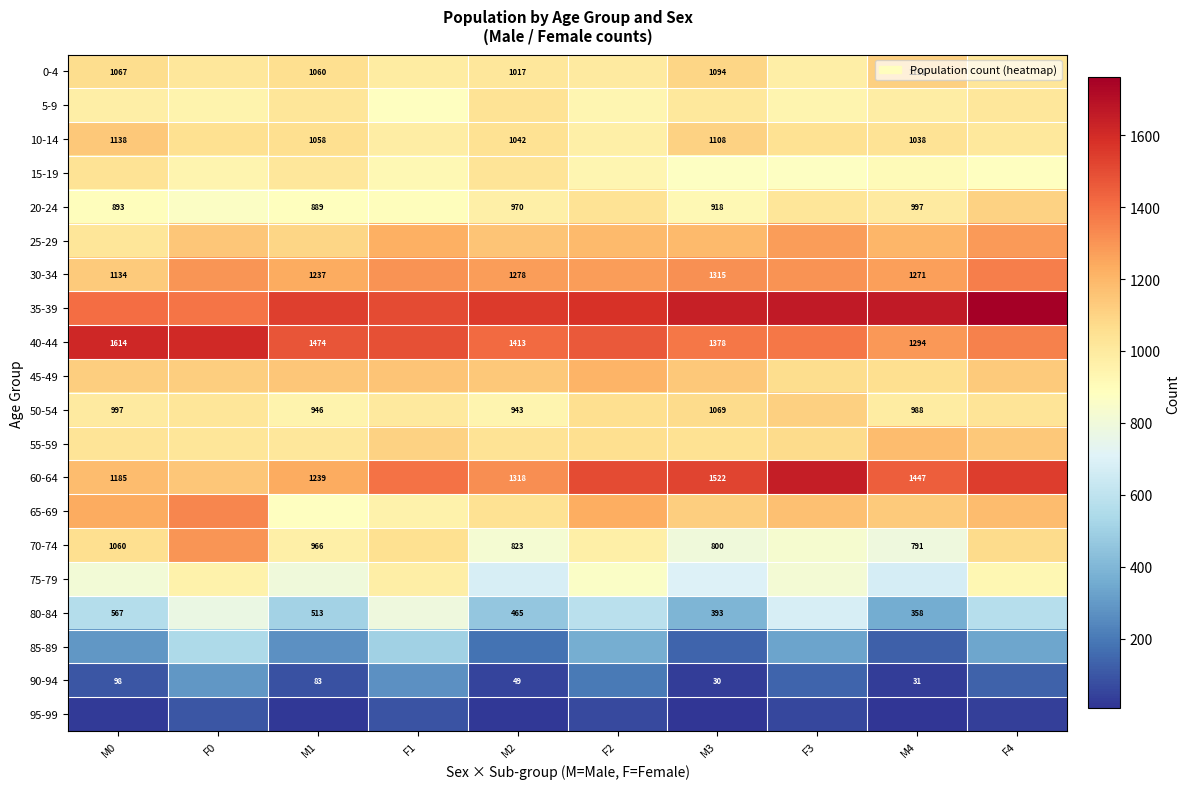

What is the average value of the 25-29 series?

1178